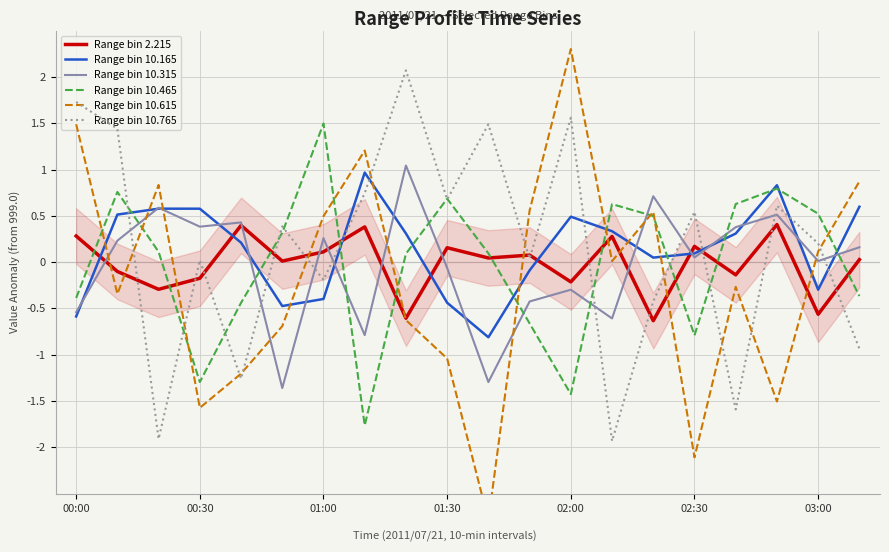

After their last crossing, which series has the higher values: Range bin 10.165 or Range bin 10.765?

Range bin 10.165